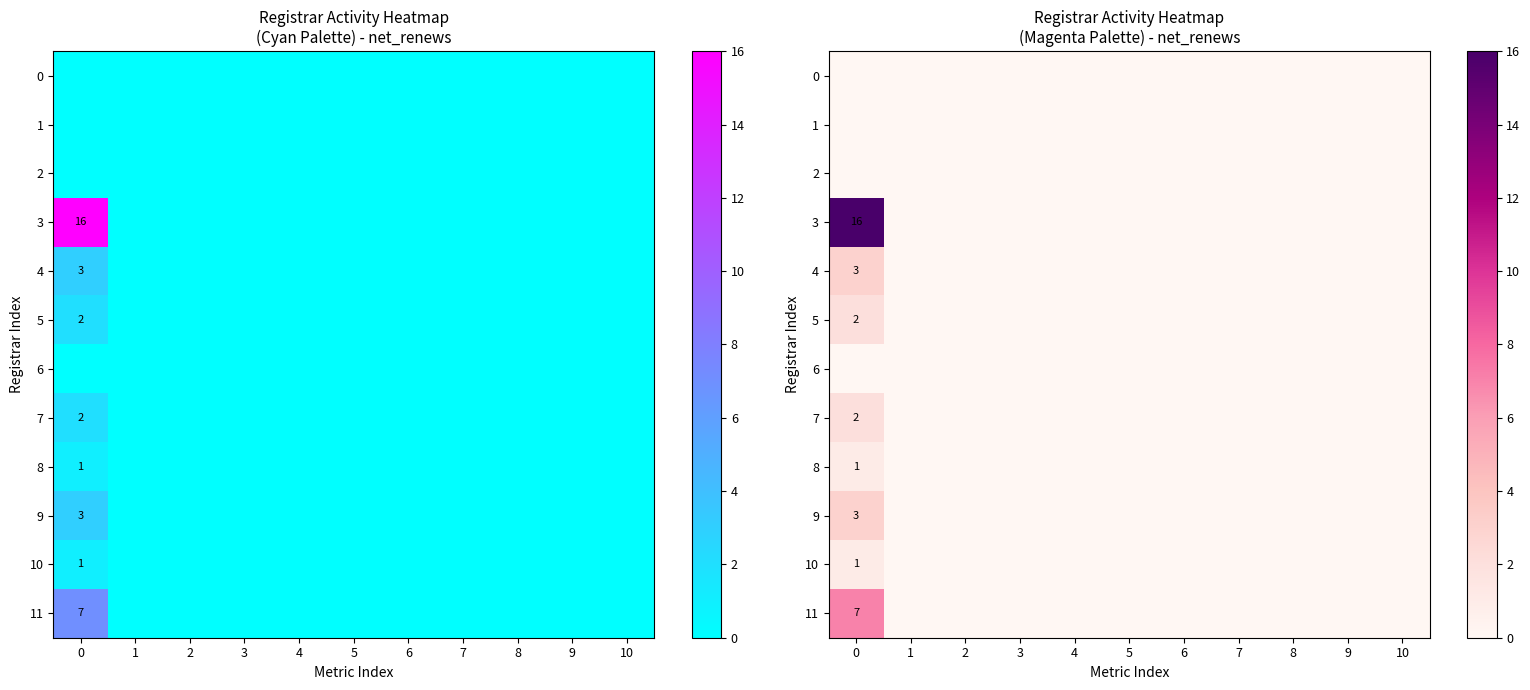

List the labels in order of 0 value, smallest first.

0, 1, 2, 3, 4, 5, 6, 7, 8, 9, 10